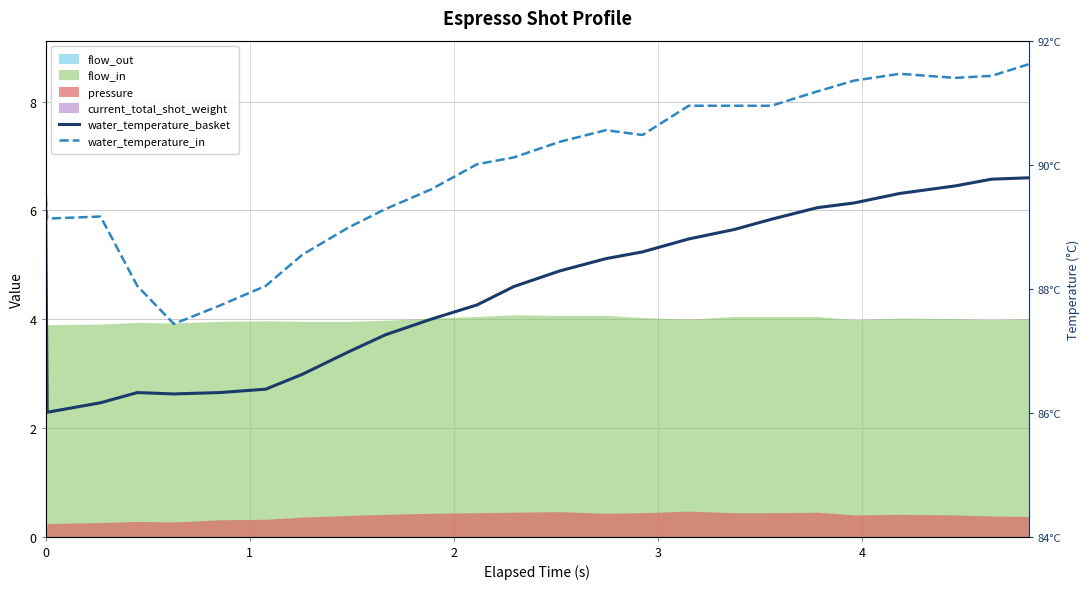

How many data points in water_temperature_basket are less than 4?

9